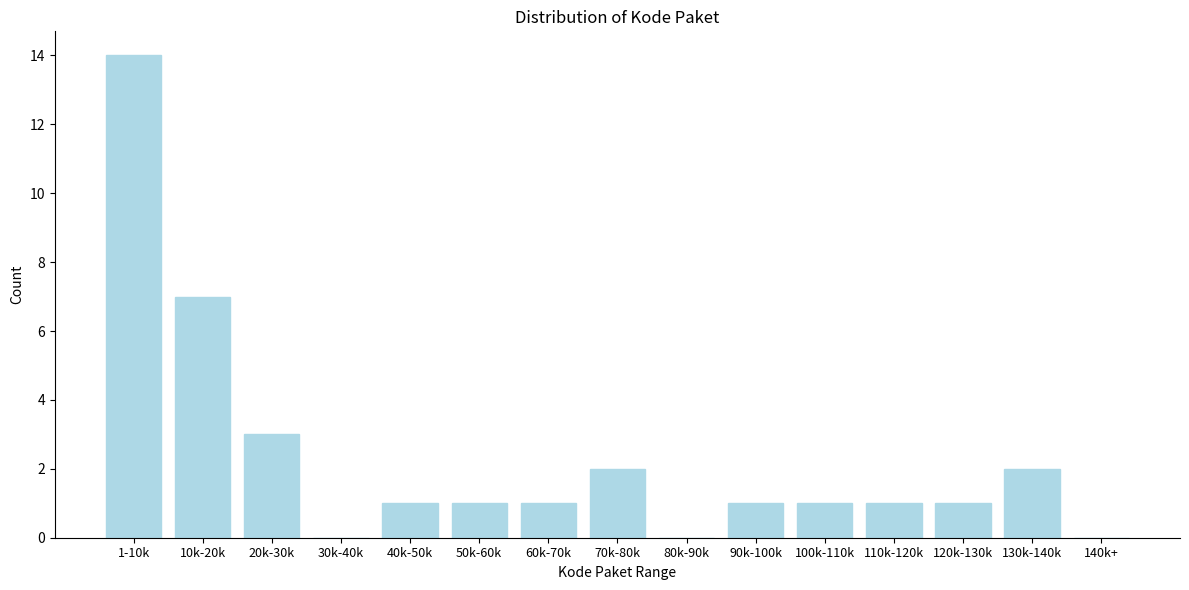

Reading right to left, what are all the values shown in this chart?

140k+=0	130k-140k=2	120k-130k=1	110k-120k=1	100k-110k=1	90k-100k=1	80k-90k=0	70k-80k=2	60k-70k=1	50k-60k=1	40k-50k=1	30k-40k=0	20k-30k=3	10k-20k=7	1-10k=14